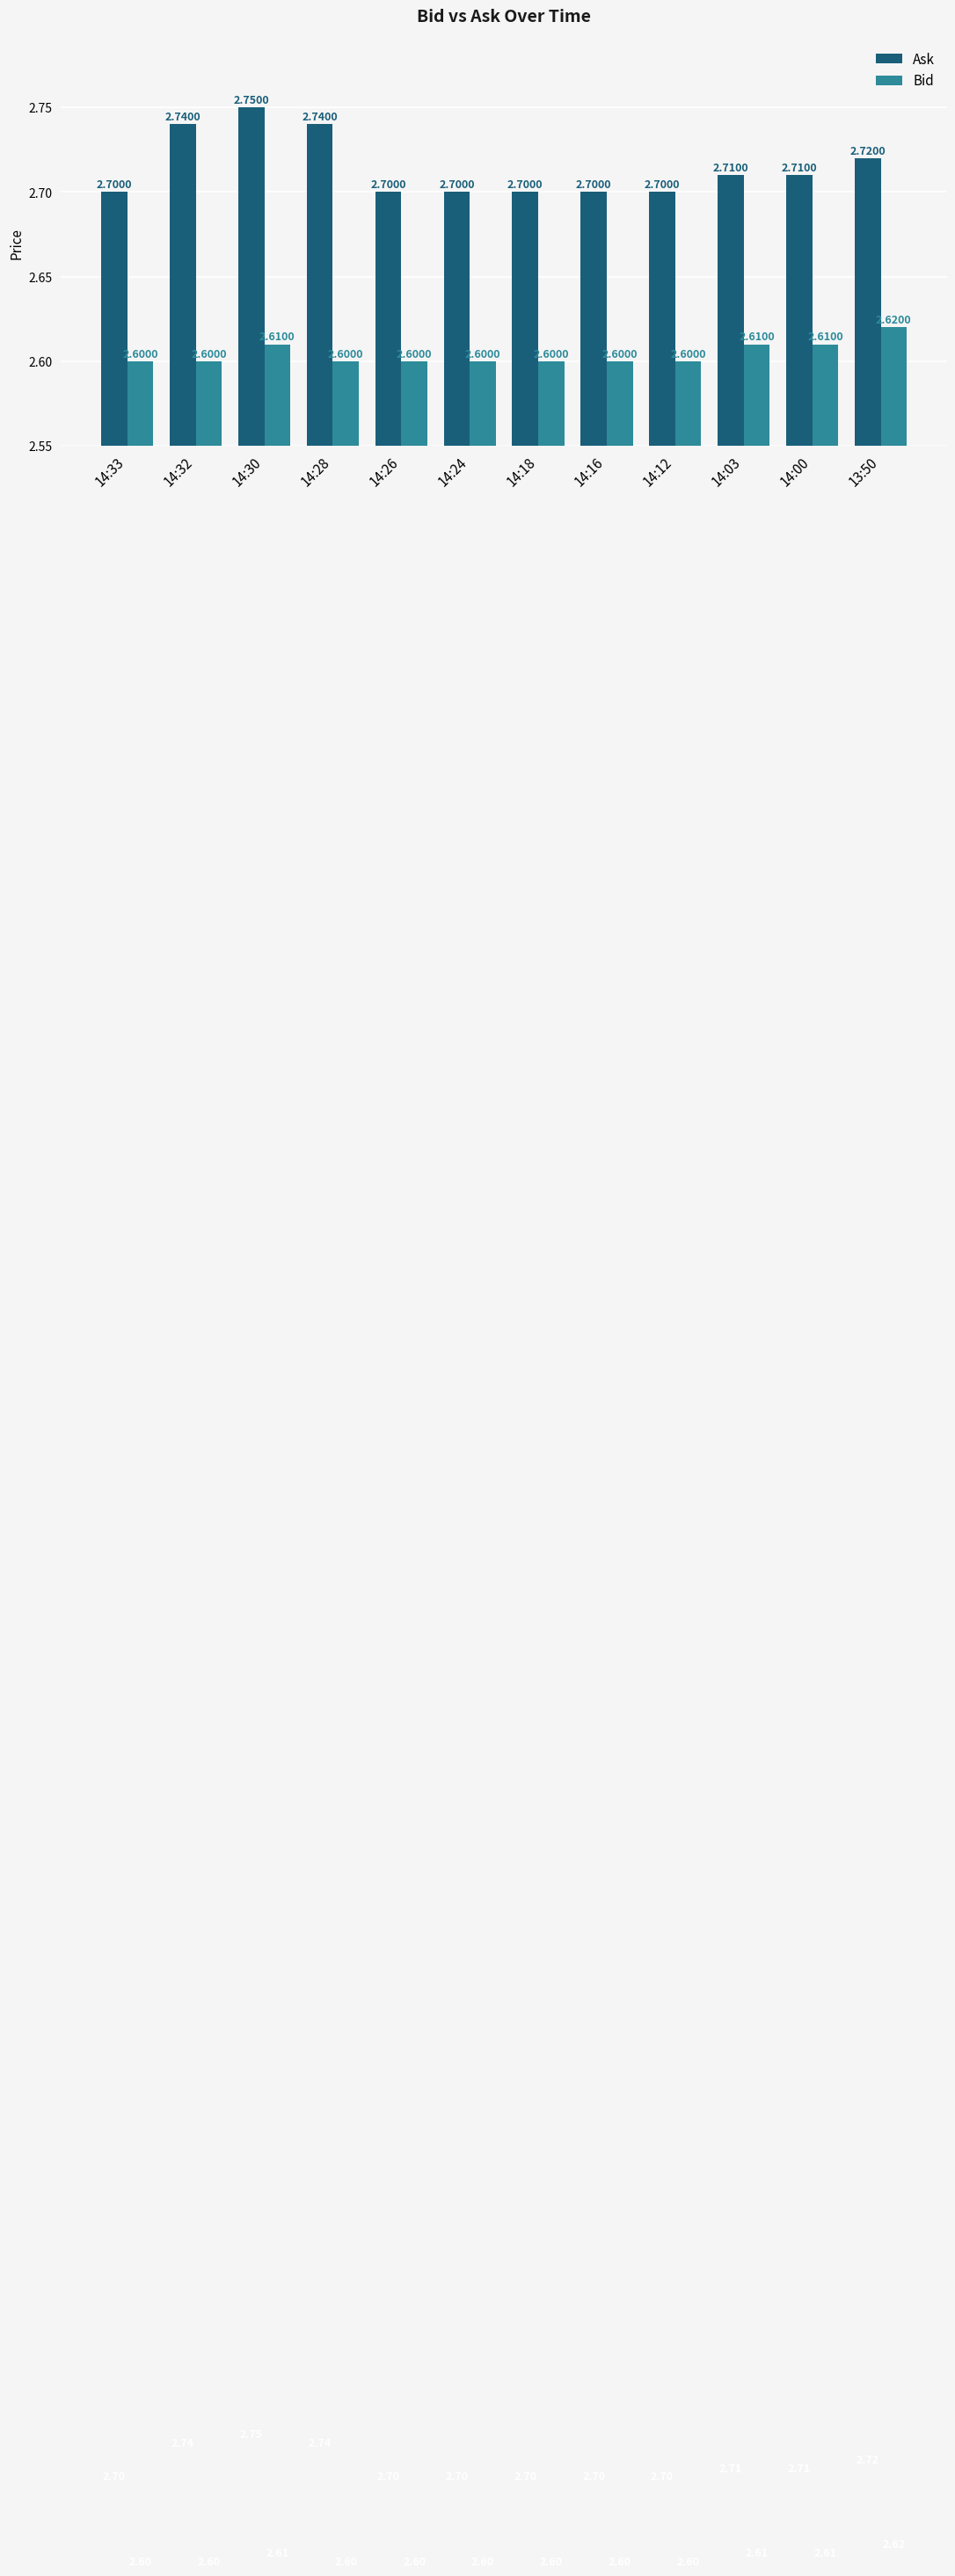

At 14:26, list the series in order from smallest to largest.

Bid, Ask